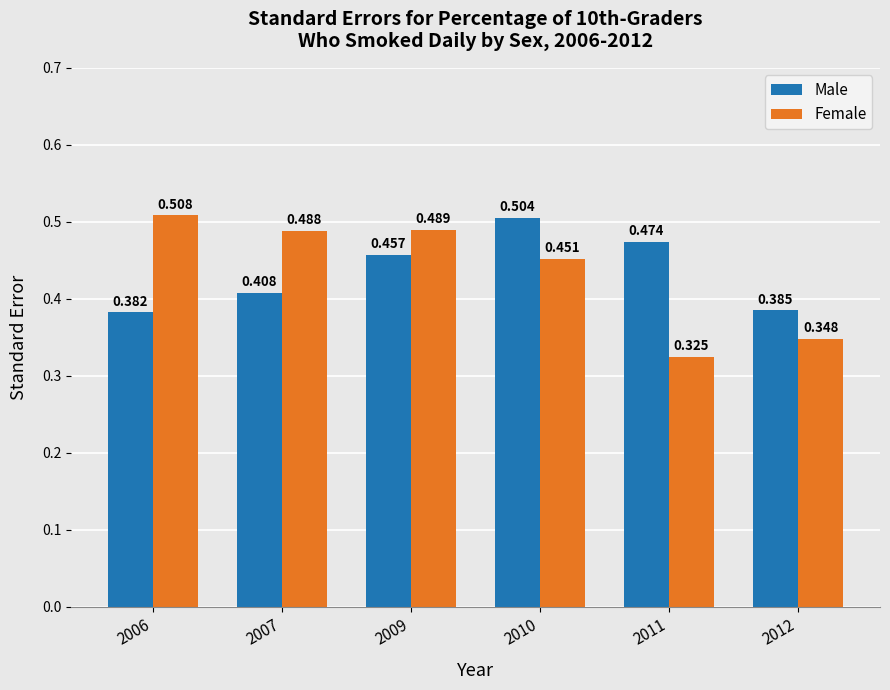

Which series has the widest spread of values?

Female